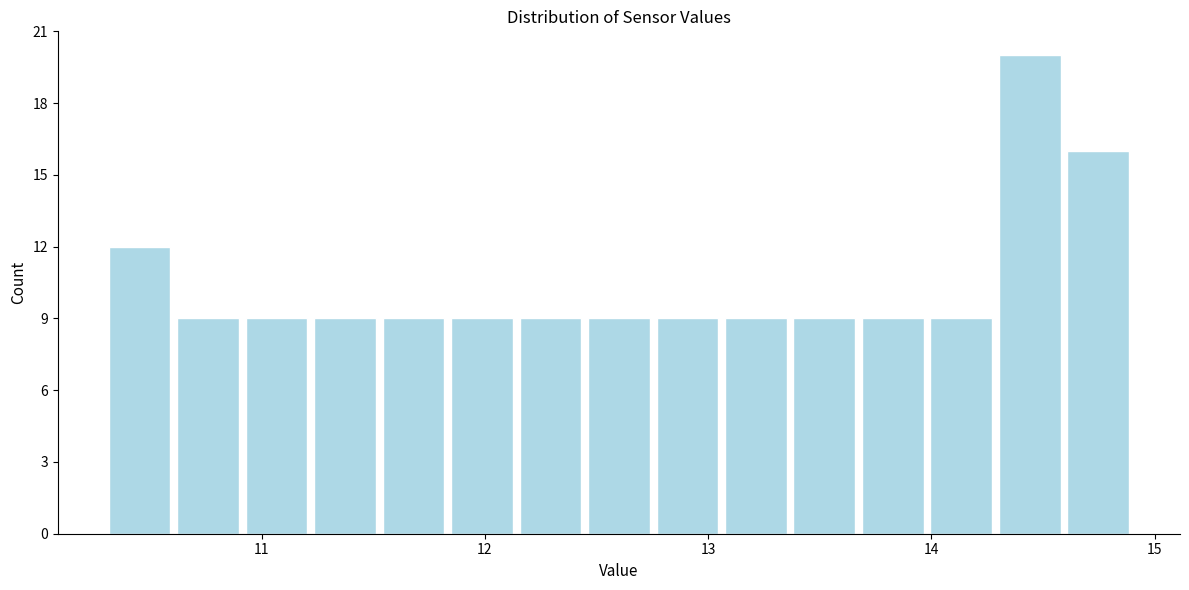

Around what value on the x-axis is the tallest bar? Give the approximate position of its centre, as read against the axis.

14.4